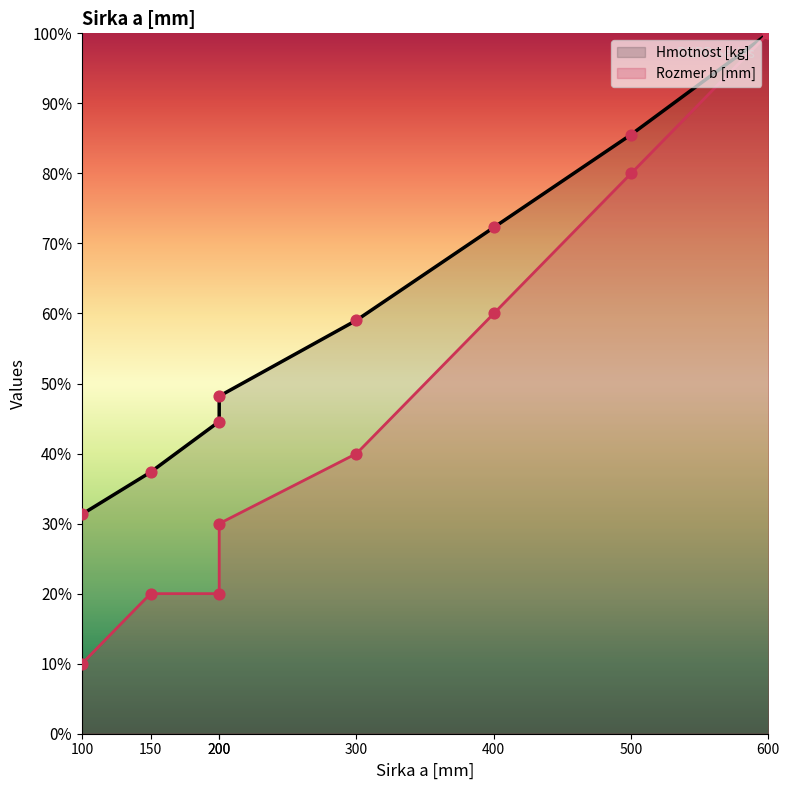

What are all the series names shown in the legend?

Hmotnost [kg], Rozmer b [mm]